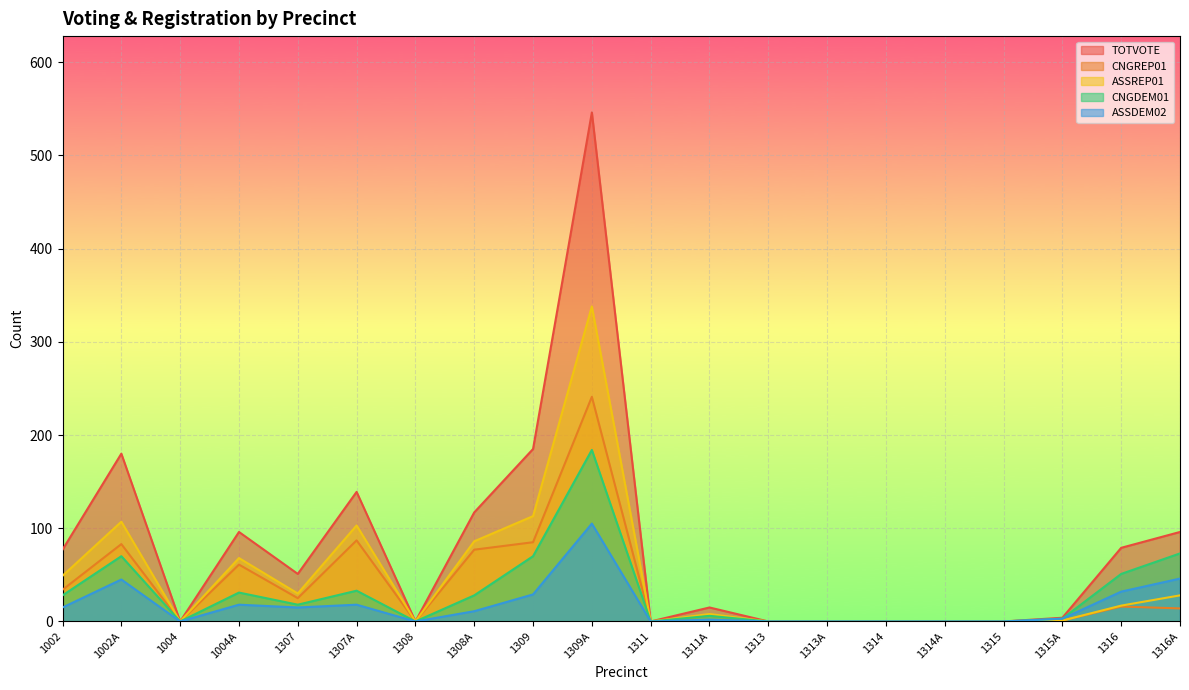

At which label does ASSREP01 first exceed 17?

1002